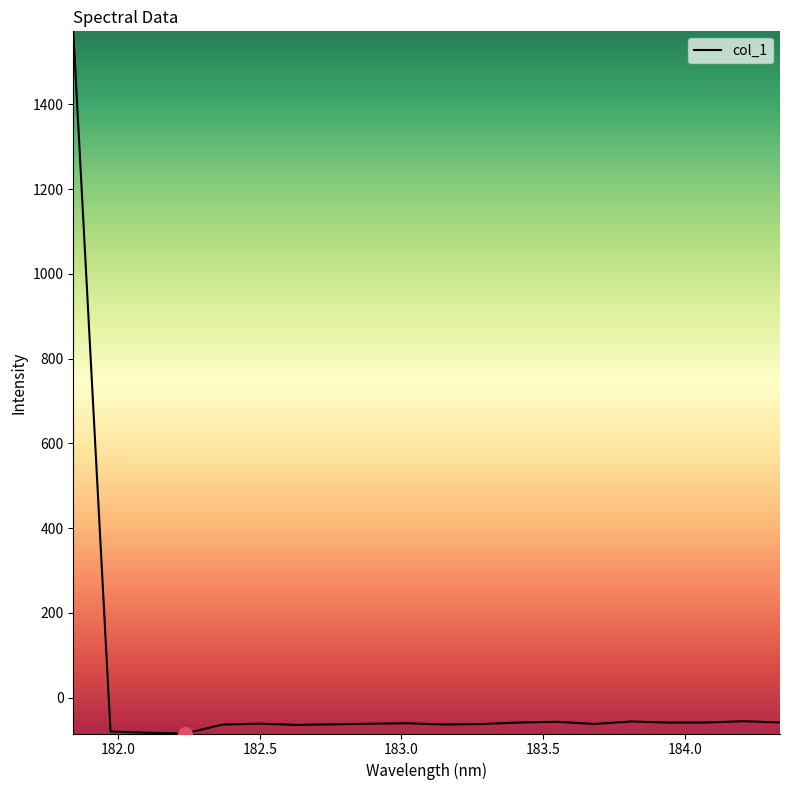

What is the minimum value shown in the chart?

-84.3